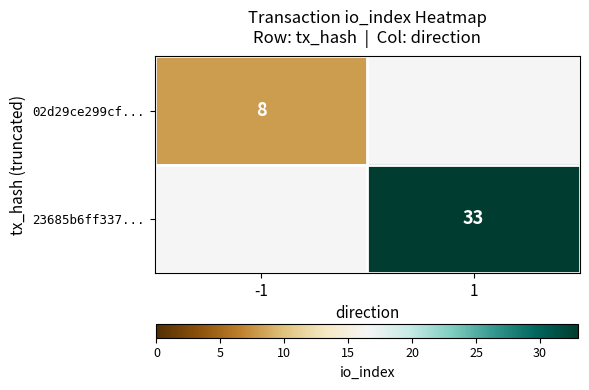

The 23685b6ff337... series shows 33 at 1. True or false?

True